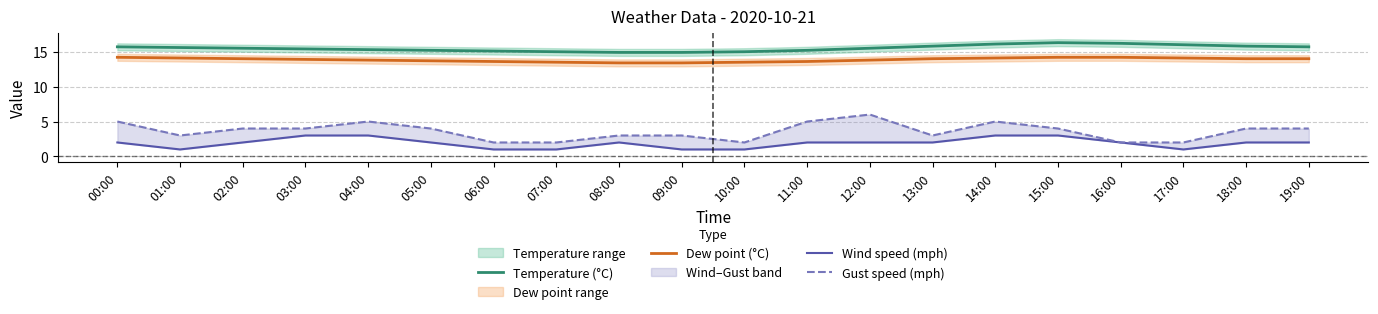

True or false: Temperature (°C) and Dew point (°C) cross at least once.

False